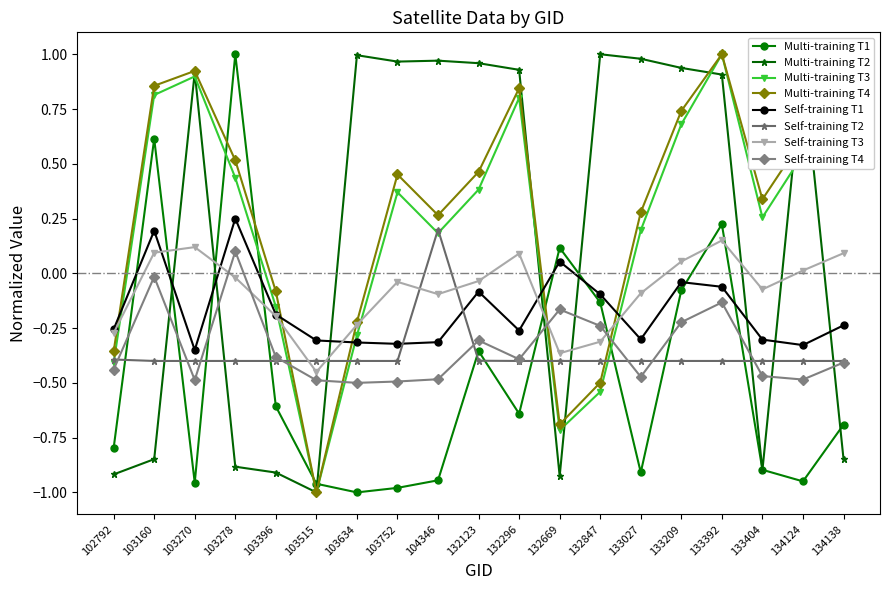

Which series has the largest total across all categories?

Multi-training T4